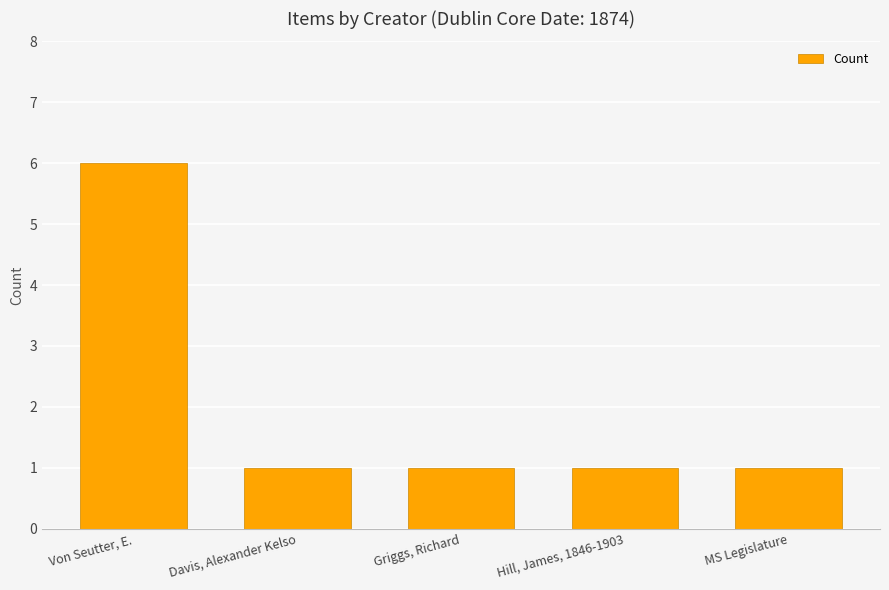

What is the greatest value displayed?

6